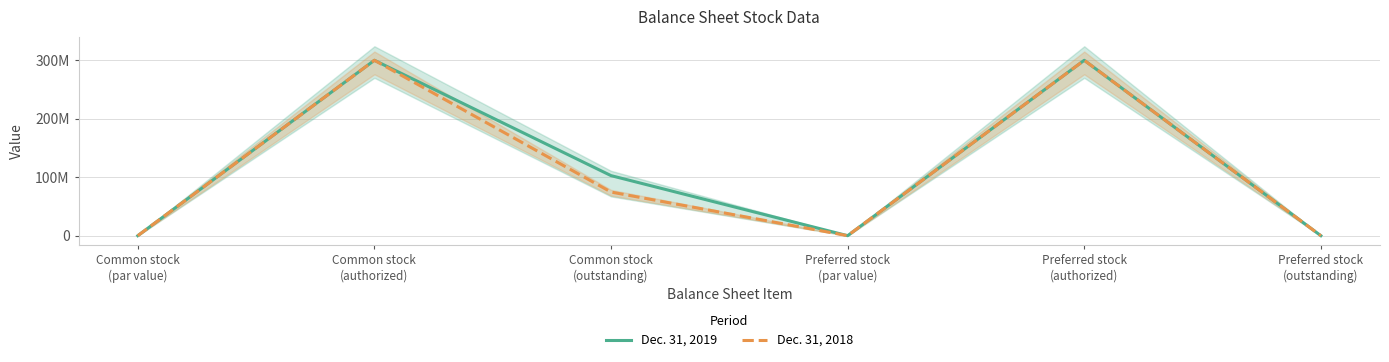

Which category has the lowest value in the Dec. 31, 2018 series?

Common stock
(par value)